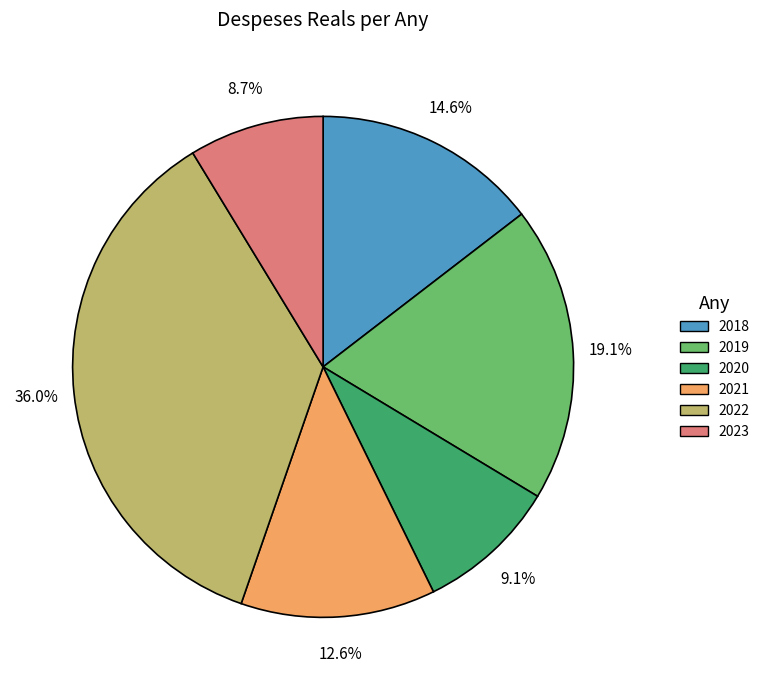

Which slice is the largest?

2022